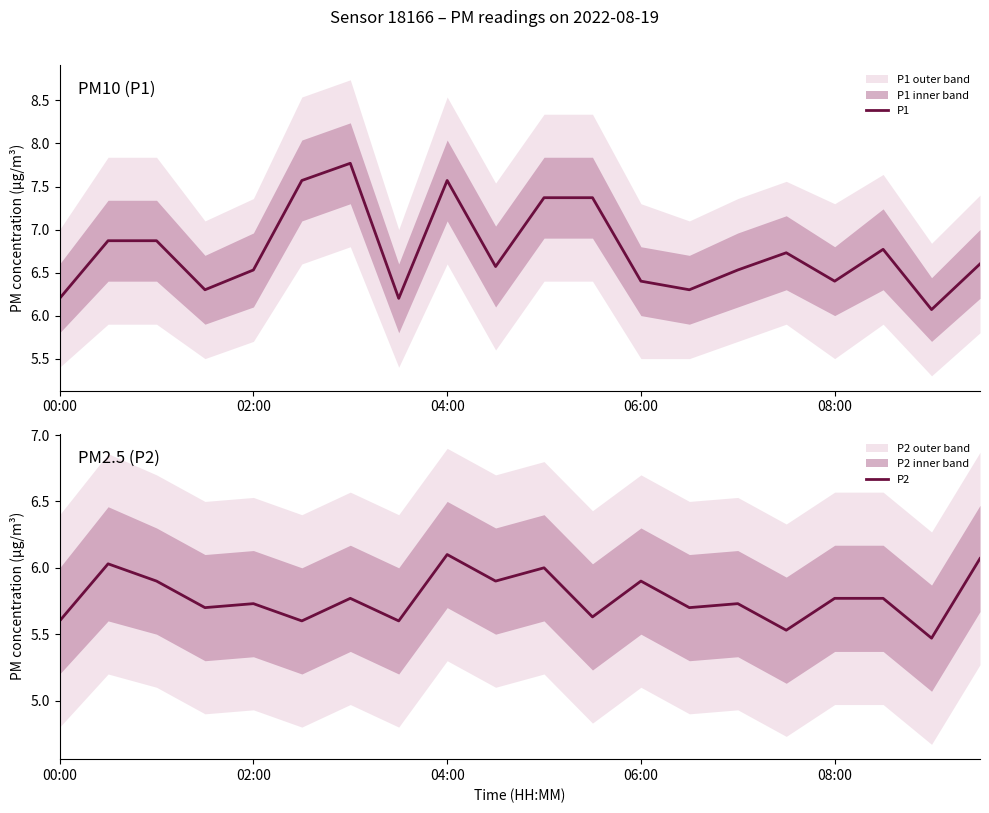

List the series in order of their peak value, highest first.

P1, P2